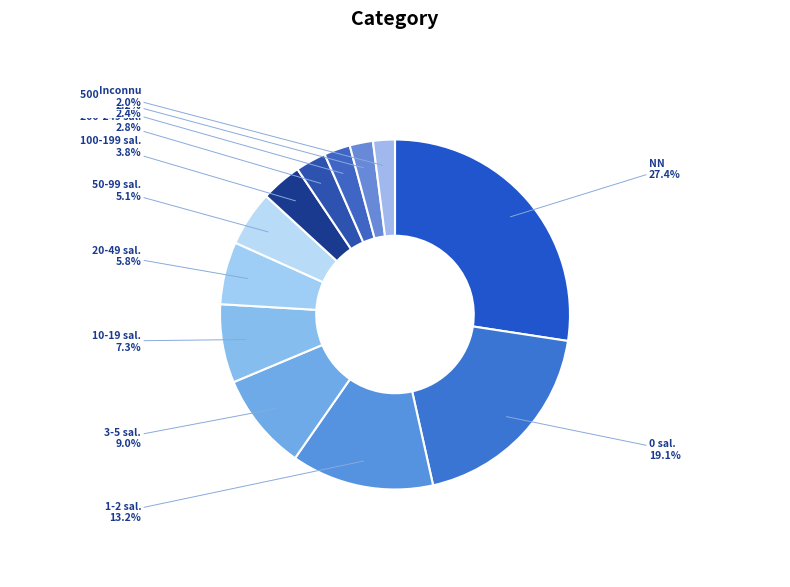

How many segments does this pie chart have?

12